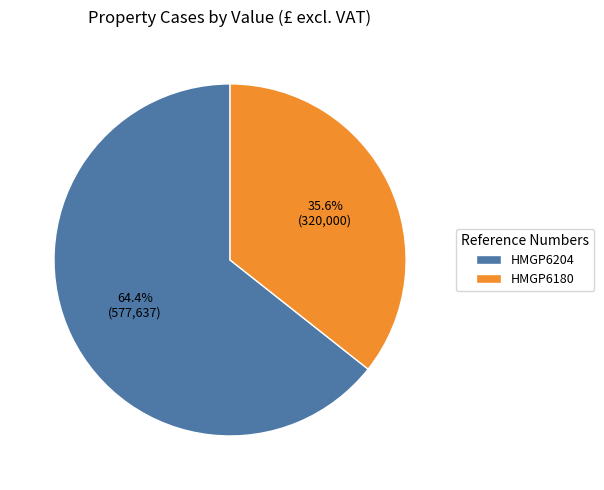

Rank the categories by value from highest to lowest.

HMGP6204, HMGP6180